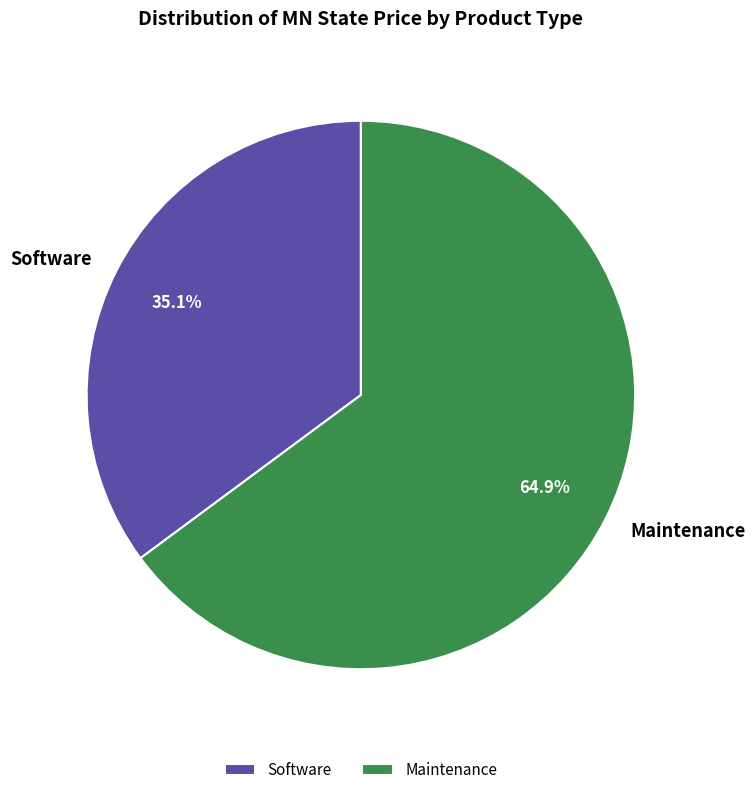

Does Software represent more than half of the total?

No